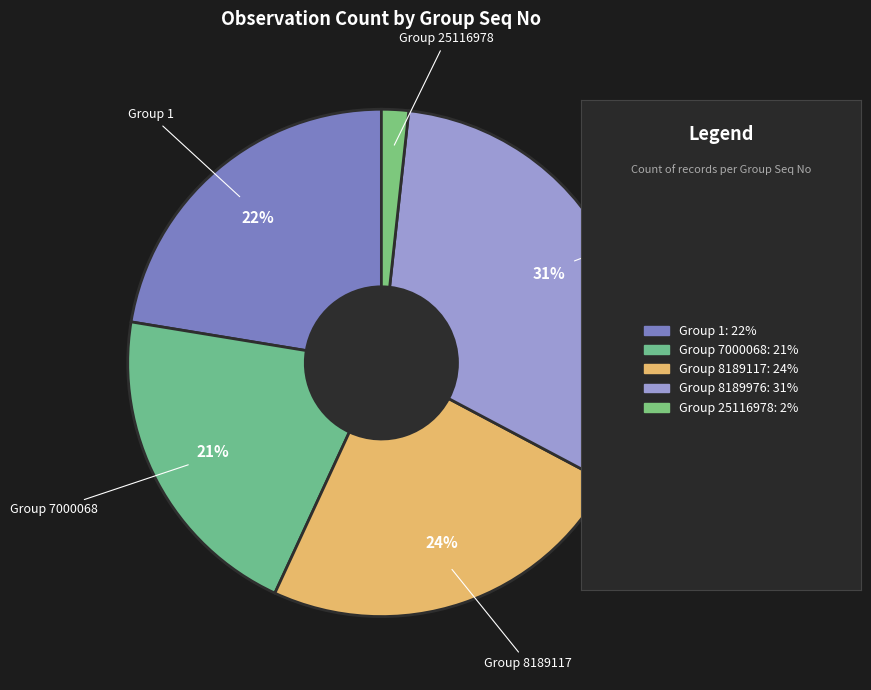

How many slices are in this pie chart?

5